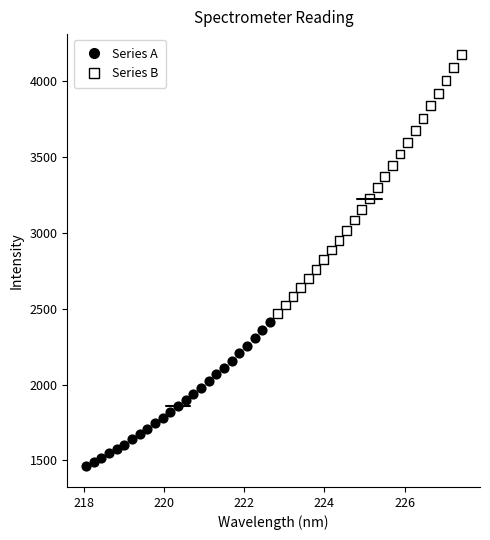

Which series has the widest spread of Y values?

Series B